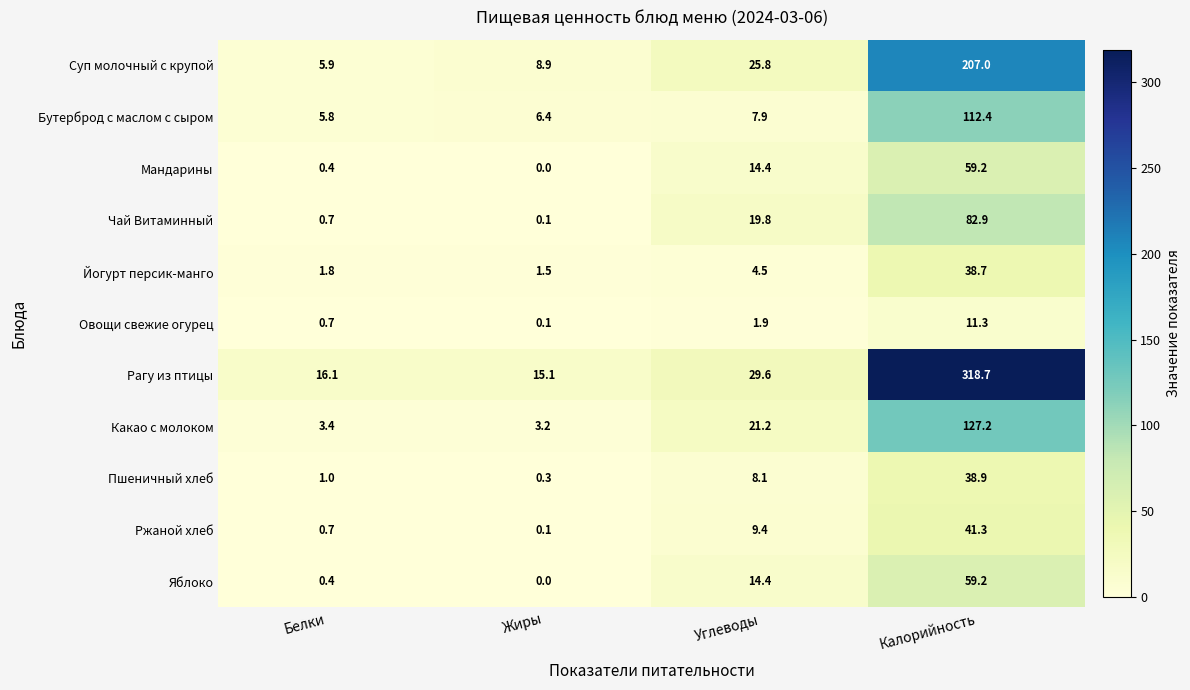

What is the approximate value of Пшеничный хлеб at Калорийность?

38.9